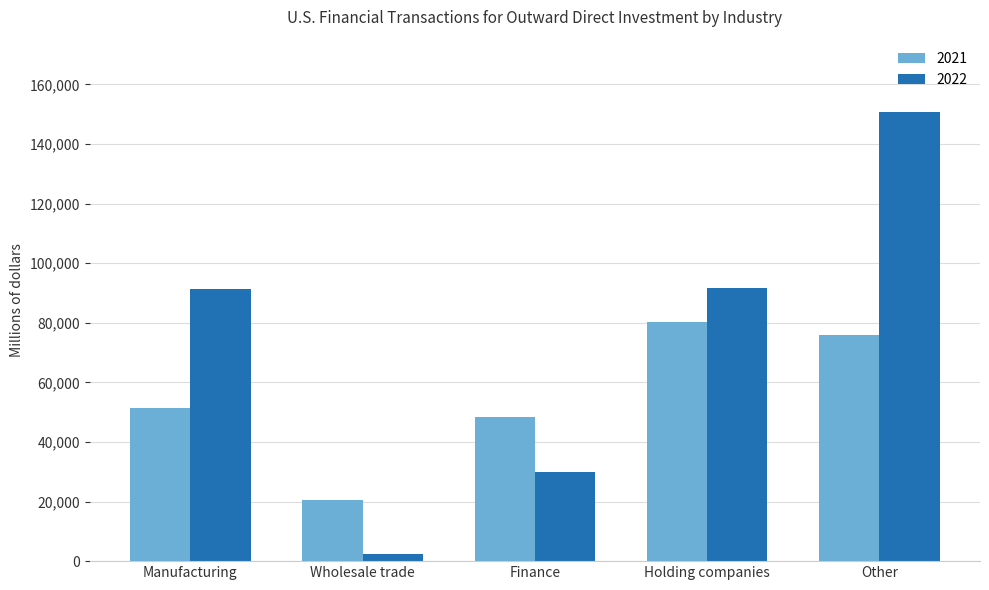

What is the spread (max minus min) of values at Holding companies?

11467